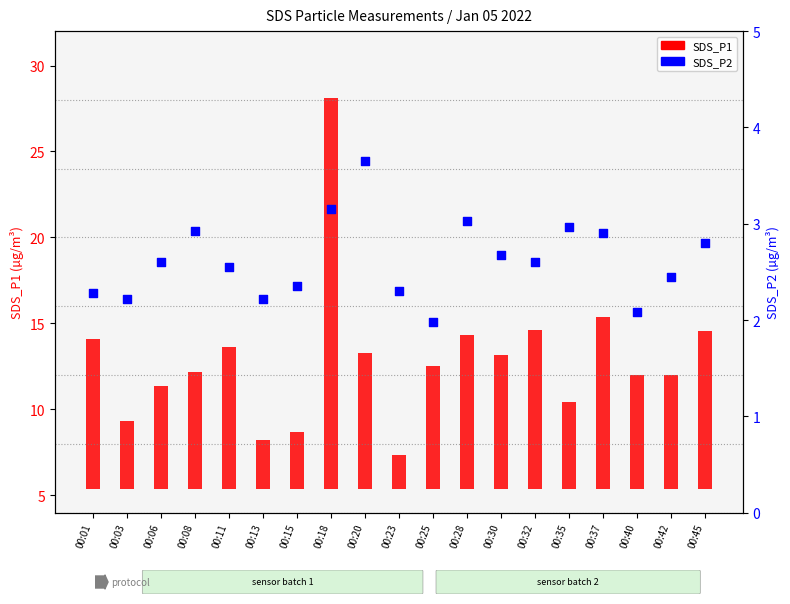

Which series contains the highest Y value?

SDS_P1